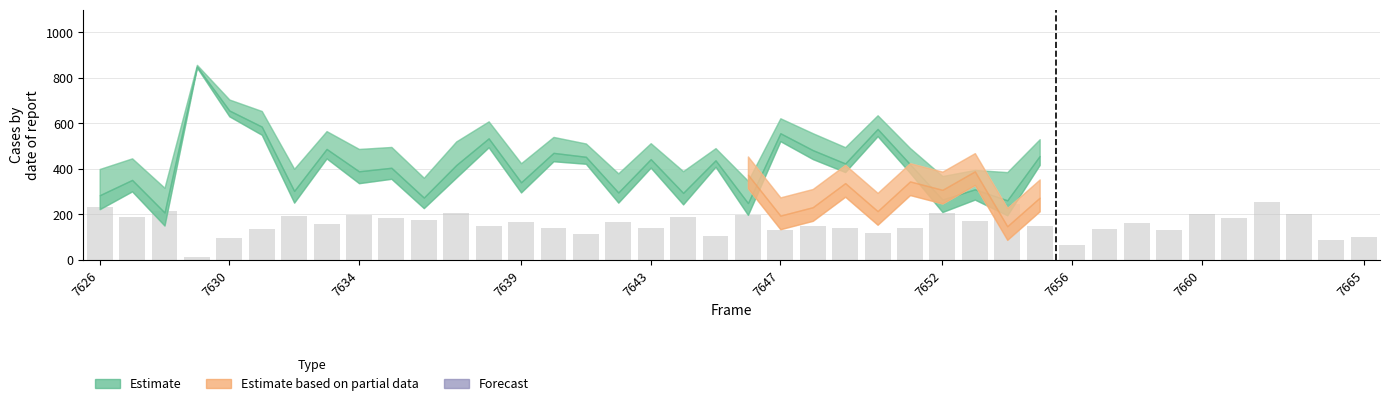

What is the sum of all values?

6341.0